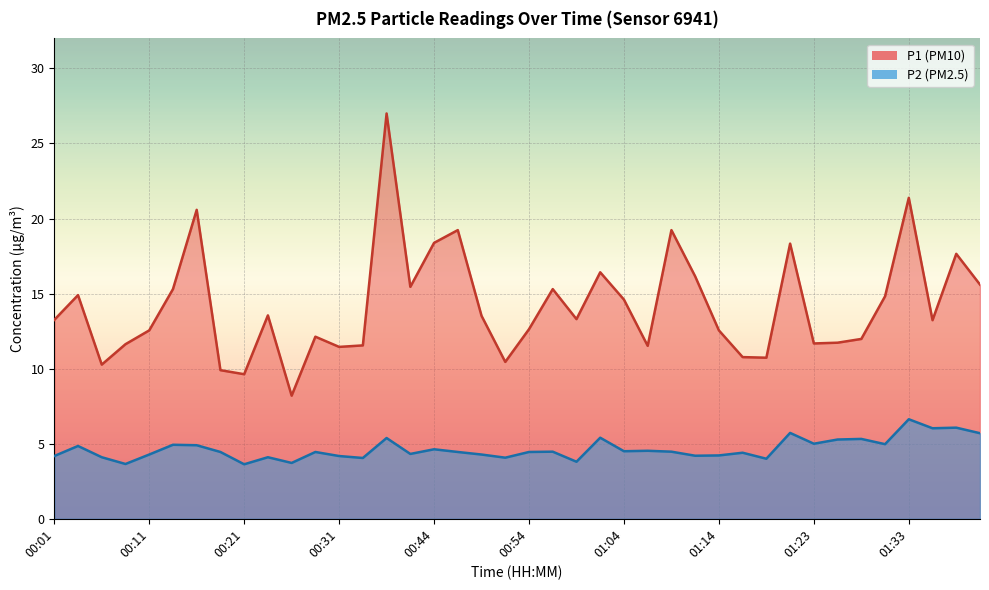

What is the value of the P2 point at the 5th from the left?

4.3